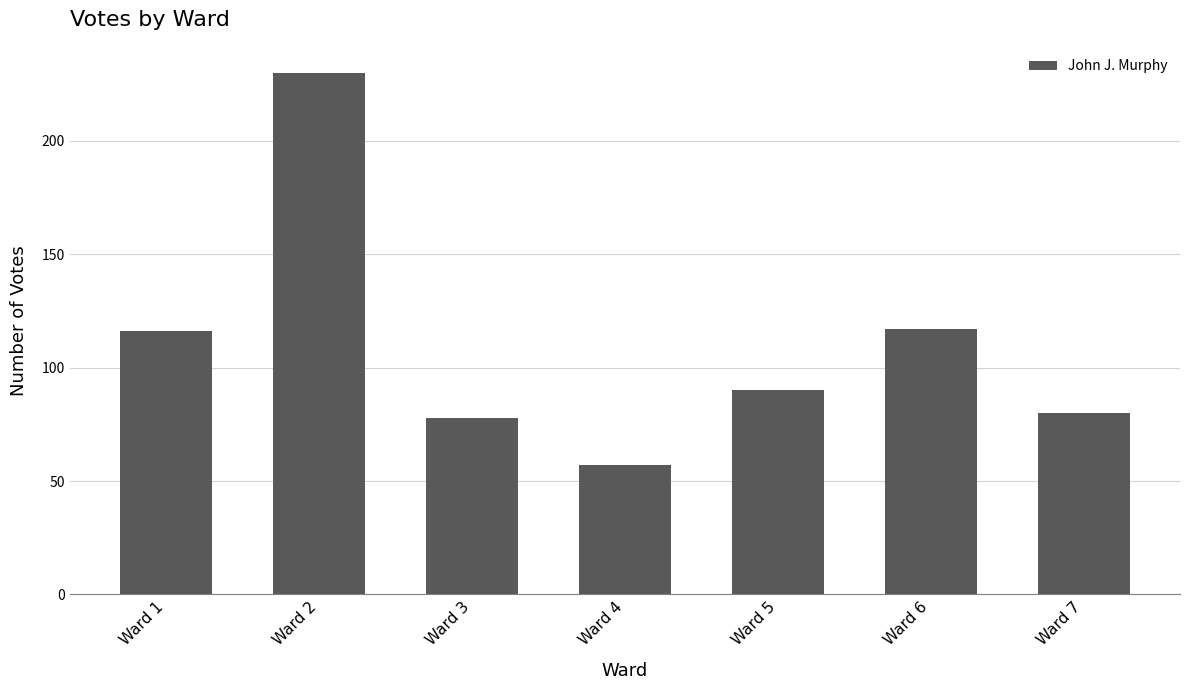

Reading right to left, transcribe all the data shown in this chart.

Ward 7=80	Ward 6=117	Ward 5=90	Ward 4=57	Ward 3=78	Ward 2=230	Ward 1=116